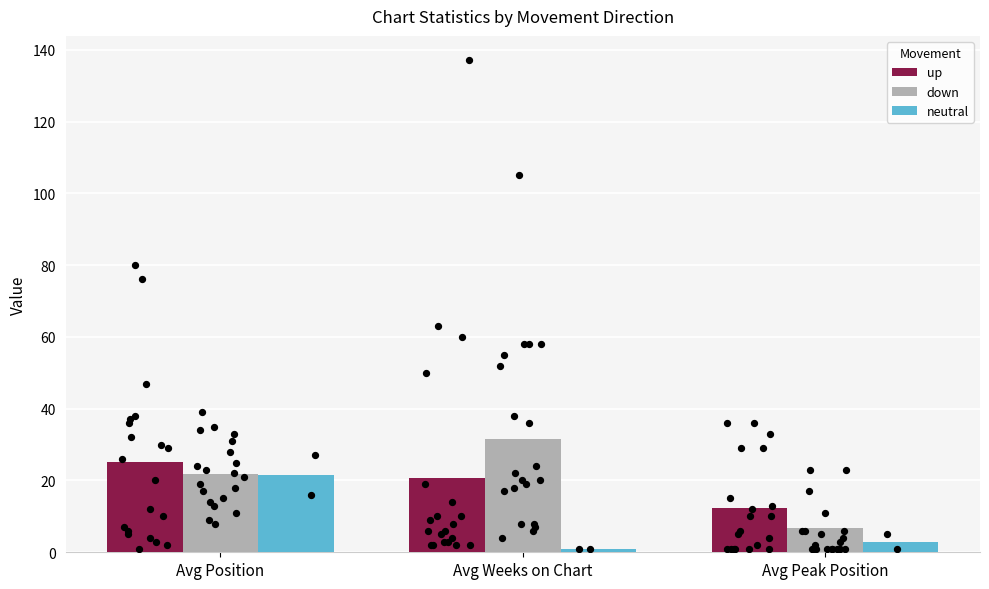

At which category is the sum across all series the highest?

Avg Position